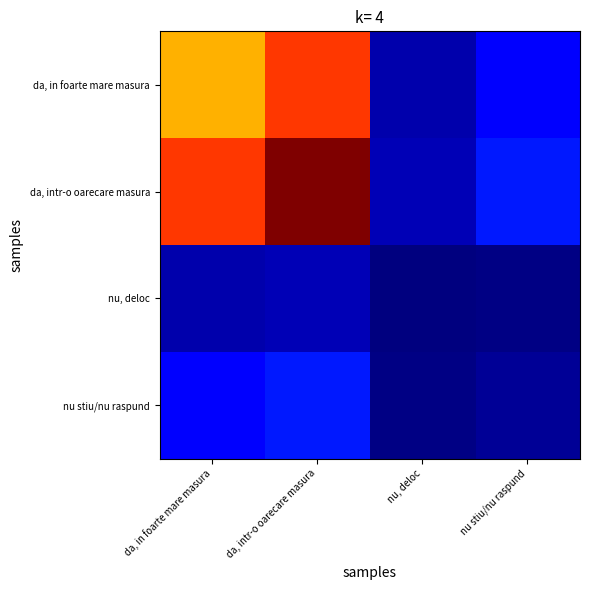

Which label corresponds to the smallest value in the chart?

nu, deloc